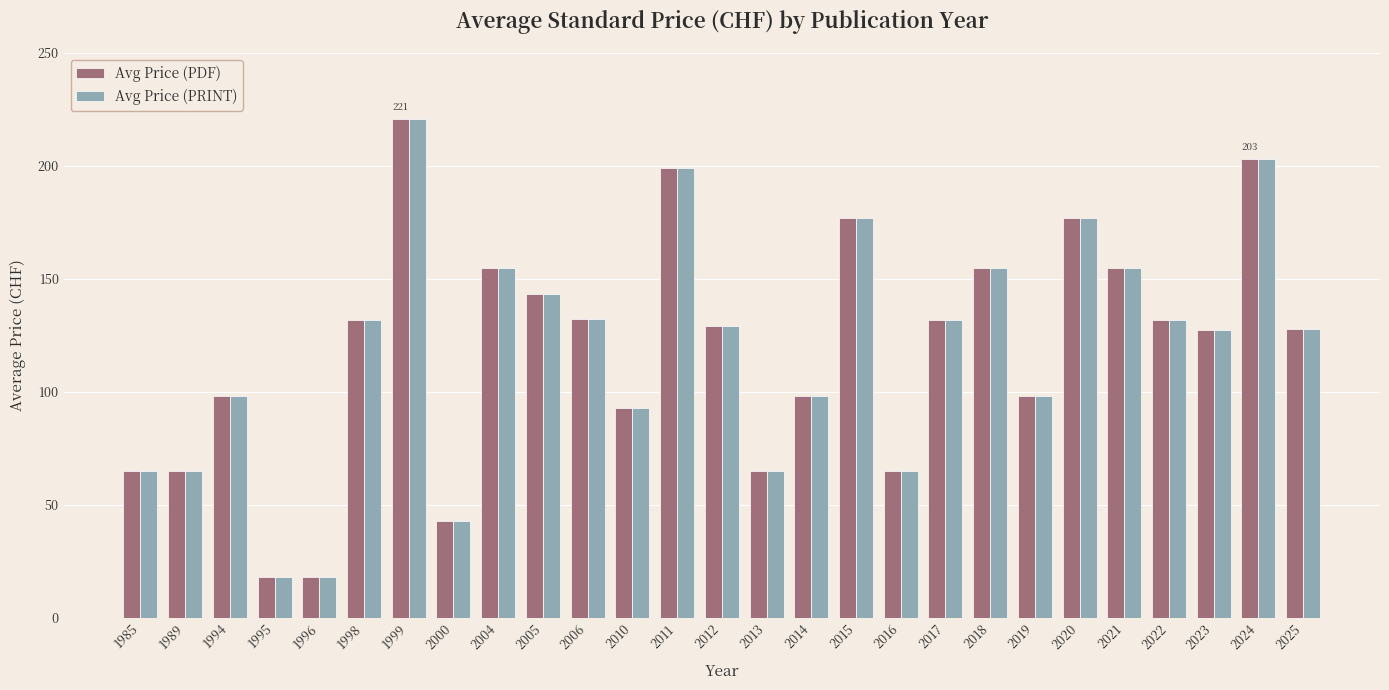

At how many categories does at least one series exceed 162?

5